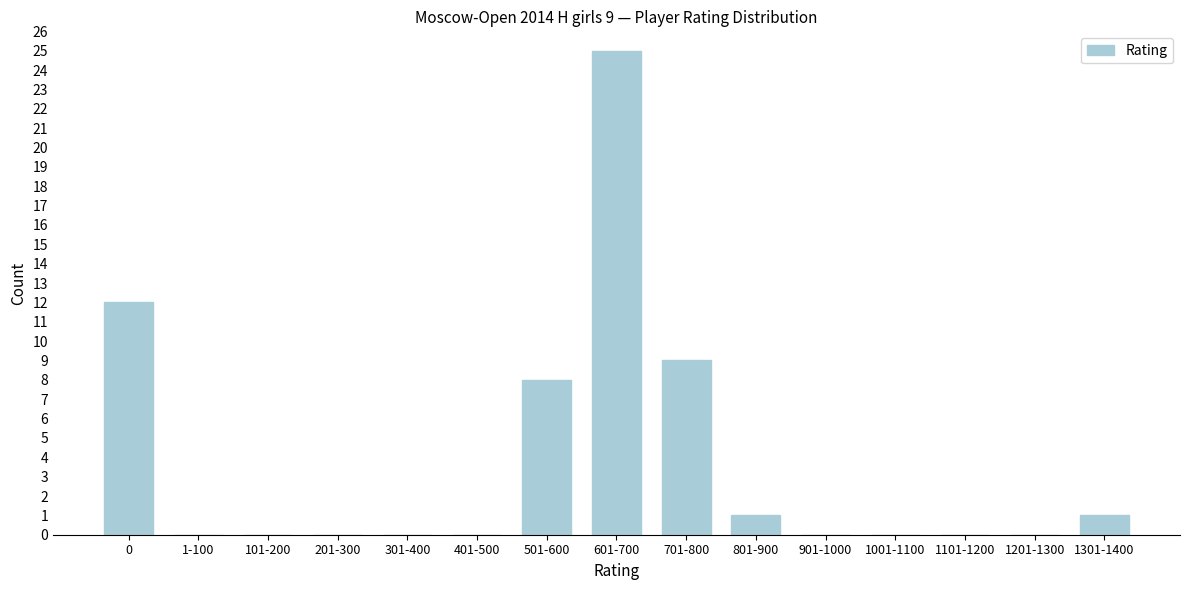

Reading left to right, extract all data points from this chart.

0=12	1-100=0	101-200=0	201-300=0	301-400=0	401-500=0	501-600=8	601-700=25	701-800=9	801-900=1	901-1000=0	1001-1100=0	1101-1200=0	1201-1300=0	1301-1400=1